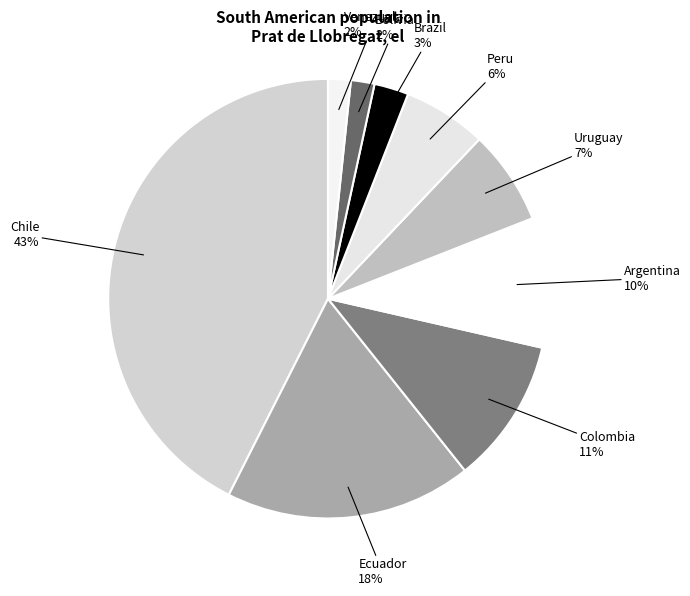

Which has a higher value, Peru or Argentina?

Argentina